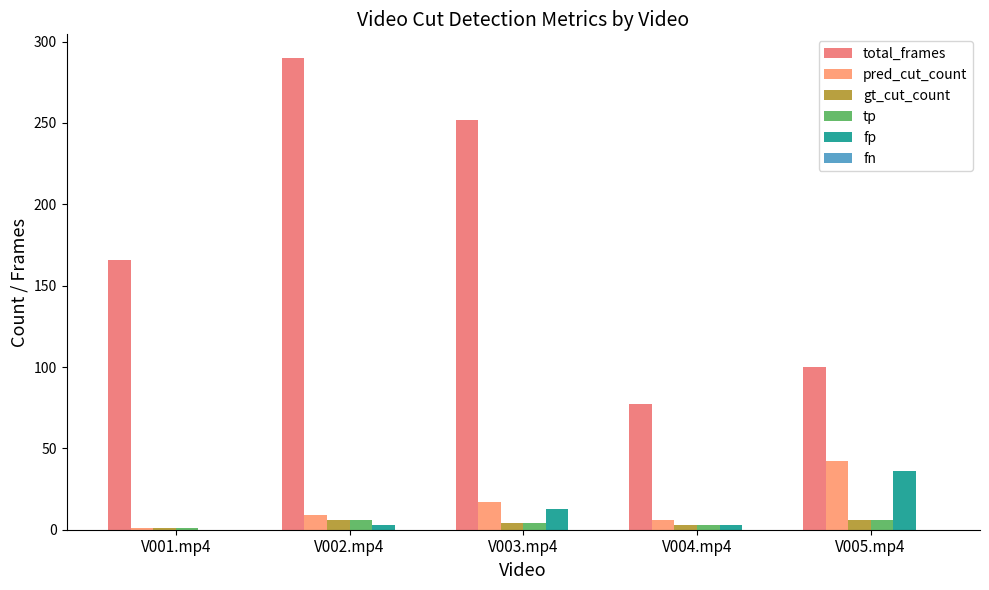

At which label does tp reach its minimum?

V001.mp4